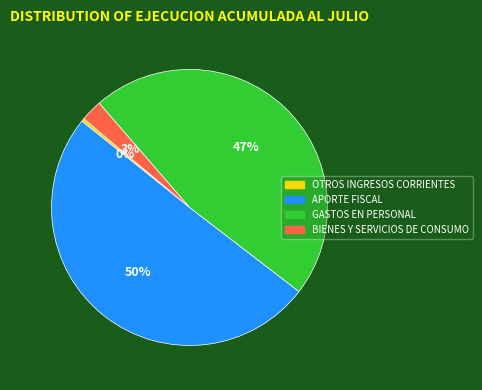

To the nearest percent, what percentage of the pie is APORTE FISCAL?

50%